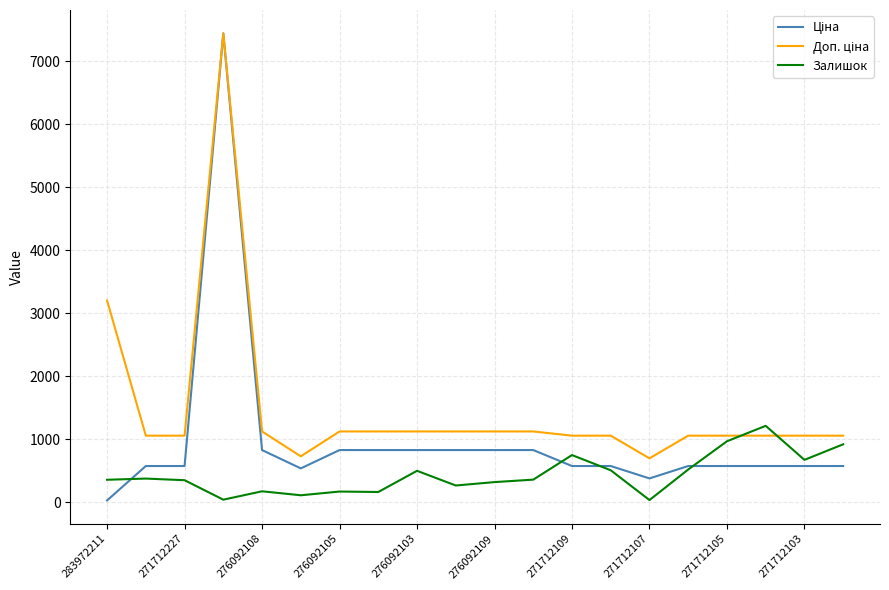

In Залишок, how many points are lower than both neighbors (excluding endpoints)?

6